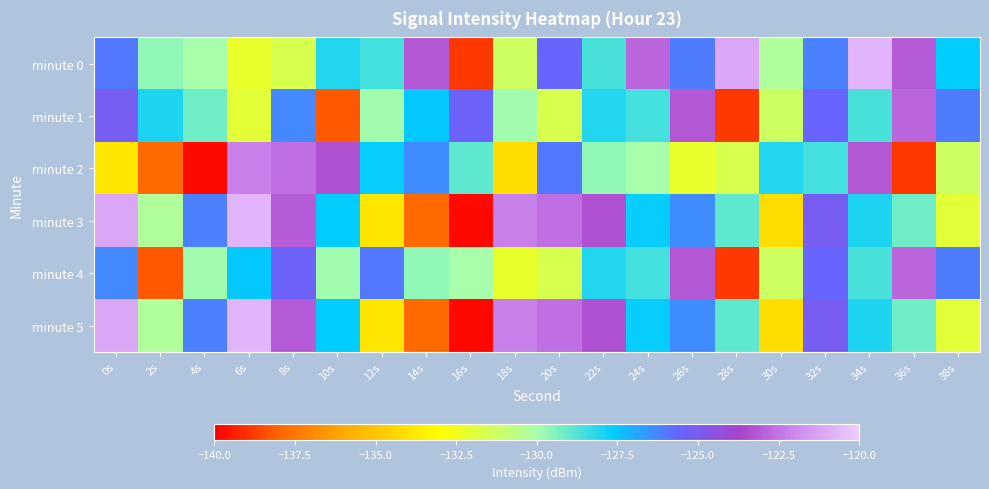

What is the spread (max minus min) of values at 18s?

12.0